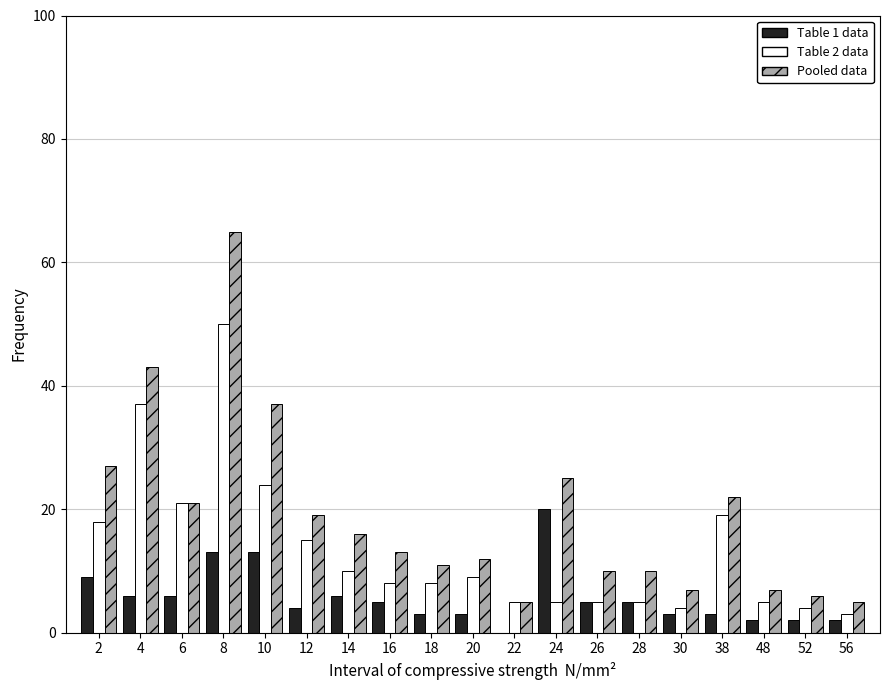

Between 16 and 22, which series saw the biggest shift?

Pooled data